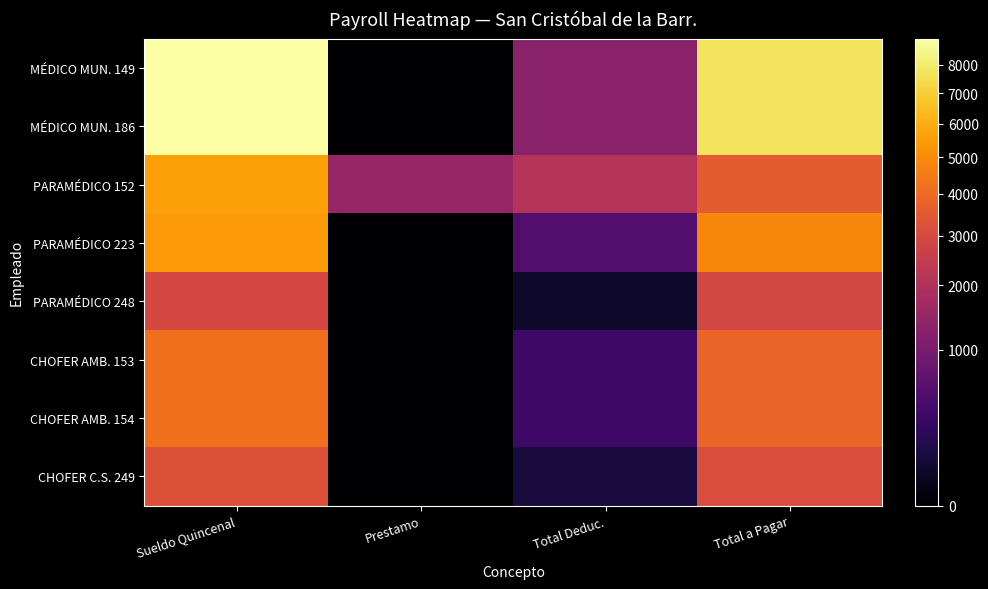

Reading left to right, transcribe all the data shown in this chart.

MÉDICO MUN. 149: Sueldo Quincenal=8983.9	Prestamo=0.0	Total Deduc.=1280.8	Total a Pagar=7703.1
MÉDICO MUN. 186: Sueldo Quincenal=8983.9	Prestamo=0.0	Total Deduc.=1280.8	Total a Pagar=7703.1
PARAMÉDICO 152: Sueldo Quincenal=5638.3	Prestamo=1500.0	Total Deduc.=2076.0	Total a Pagar=3562.3
PARAMÉDICO 223: Sueldo Quincenal=5394.6	Prestamo=0.0	Total Deduc.=532.3	Total a Pagar=4862.3
PARAMÉDICO 248: Sueldo Quincenal=2954.7	Prestamo=0.0	Total Deduc.=54.7	Total a Pagar=2900.0
CHOFER AMB. 153: Sueldo Quincenal=4199.2	Prestamo=0.0	Total Deduc.=335.5	Total a Pagar=3863.7
CHOFER AMB. 154: Sueldo Quincenal=4199.2	Prestamo=0.0	Total Deduc.=335.5	Total a Pagar=3863.7
CHOFER C.S. 249: Sueldo Quincenal=3230.0	Prestamo=0.0	Total Deduc.=104.9	Total a Pagar=3125.1